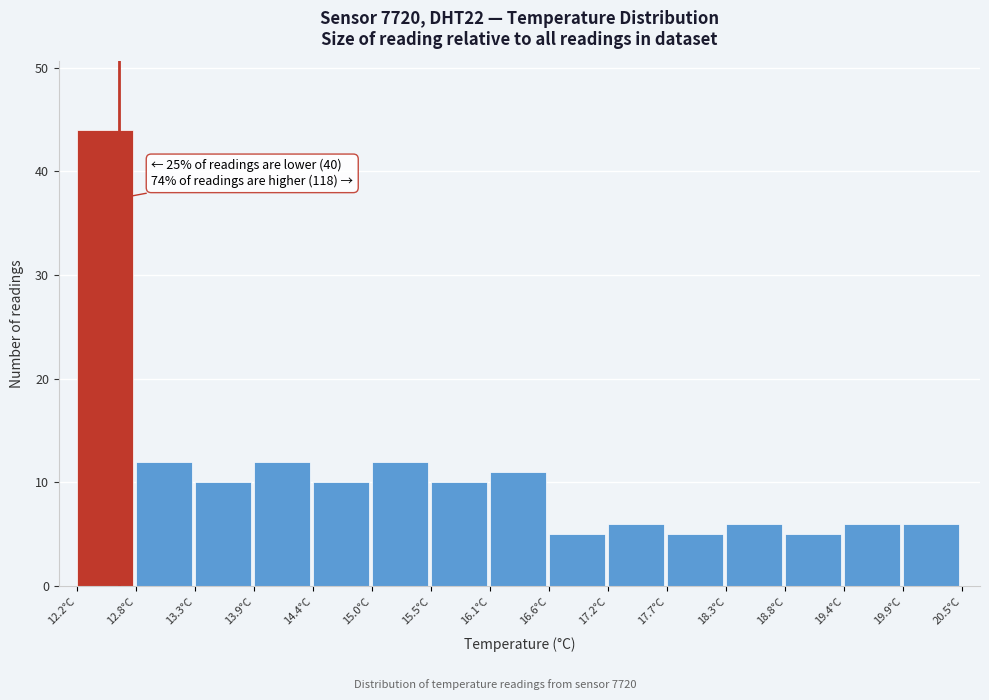

Which range on the x-axis has the tallest bar?

12.2 to 12.8